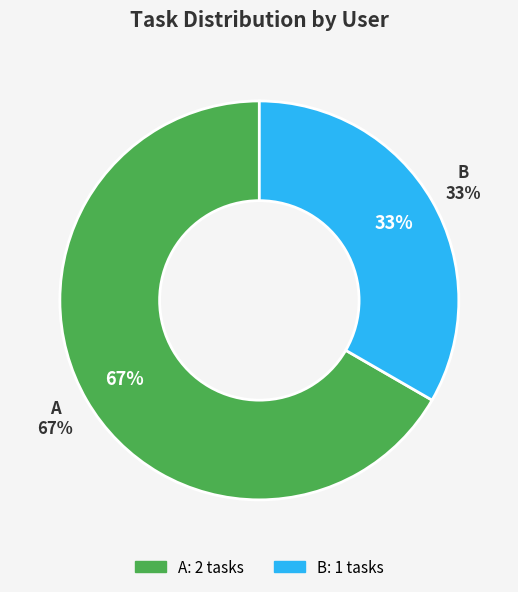

Is it true that B is 44% of the pie?

False